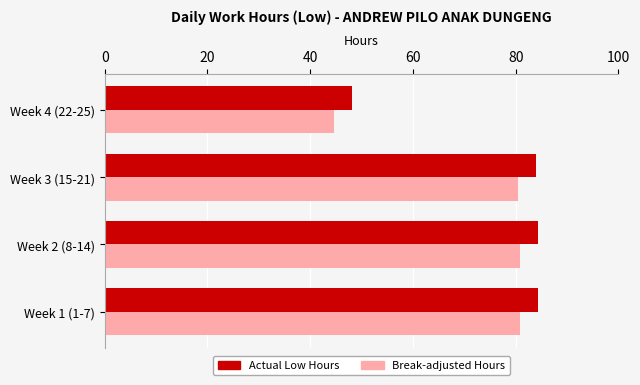

List the series in order of their peak value, highest first.

Actual Low Hours, Break-adjusted Hours